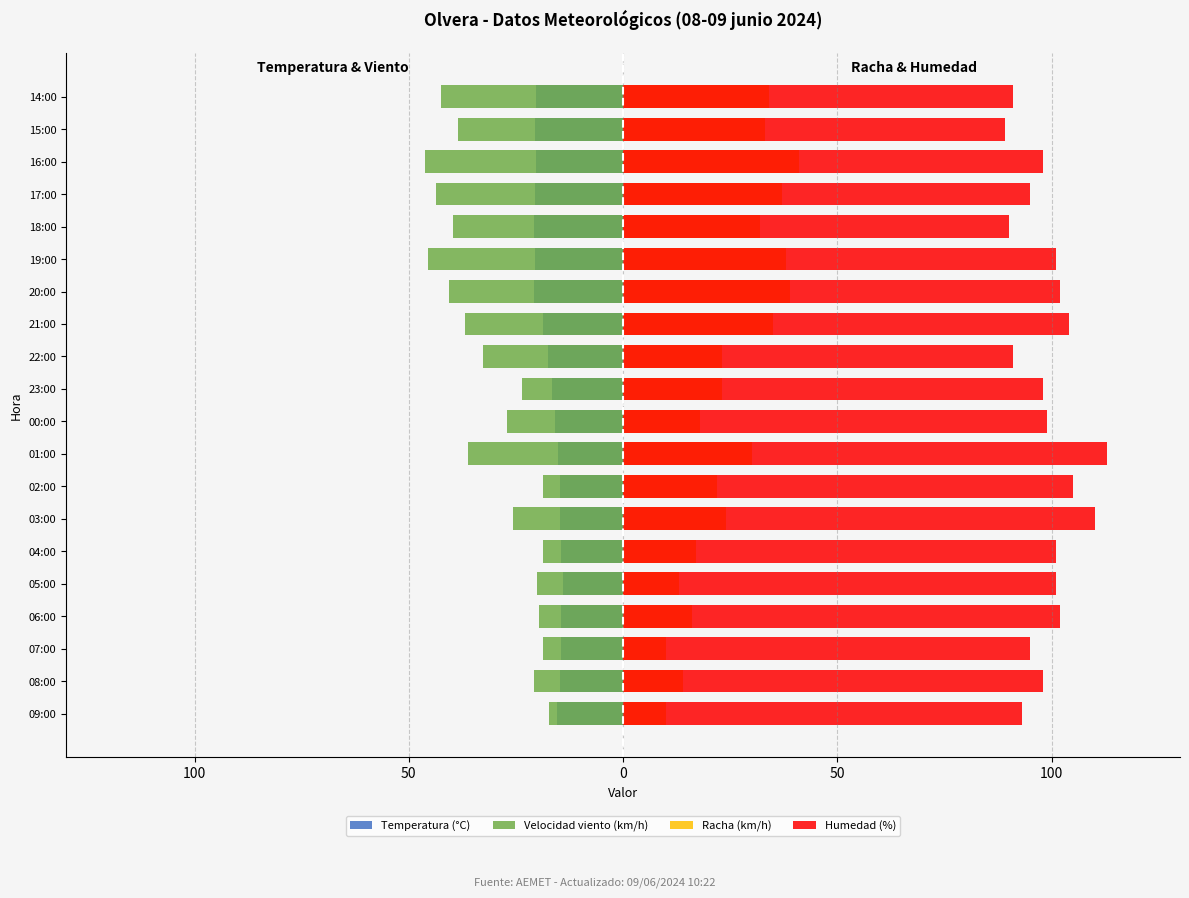

Which category has the lowest value in the Humedad (%) series?

15:00